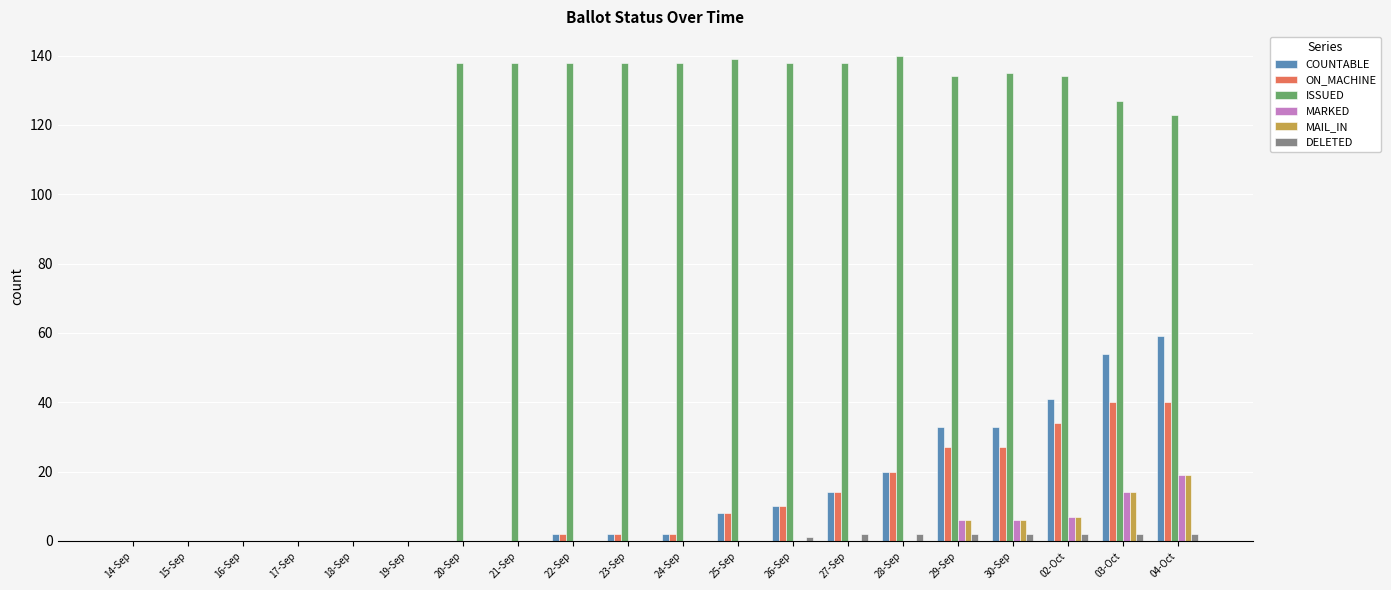

At which category is the sum across all series the highest?

04-Oct